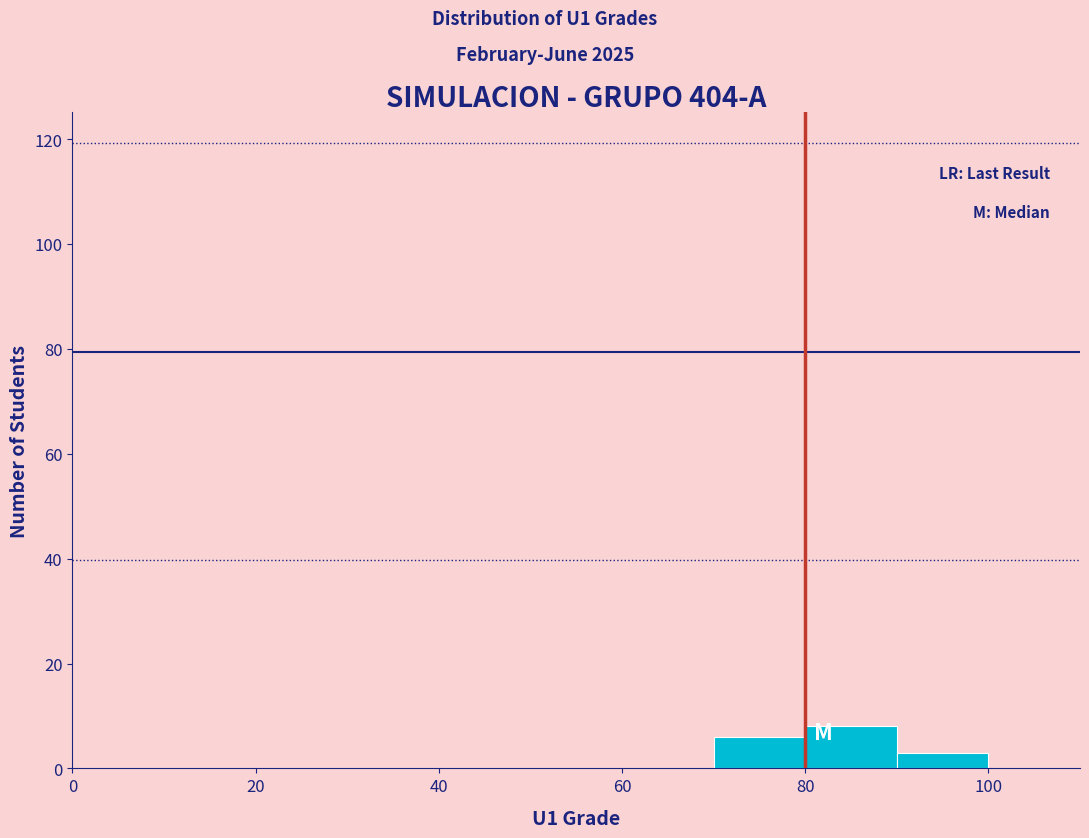

What is the height of the bar covering 70 to 80 on the x-axis? The values are not printed on the chart, so give them approximately, as read against the axis.

6